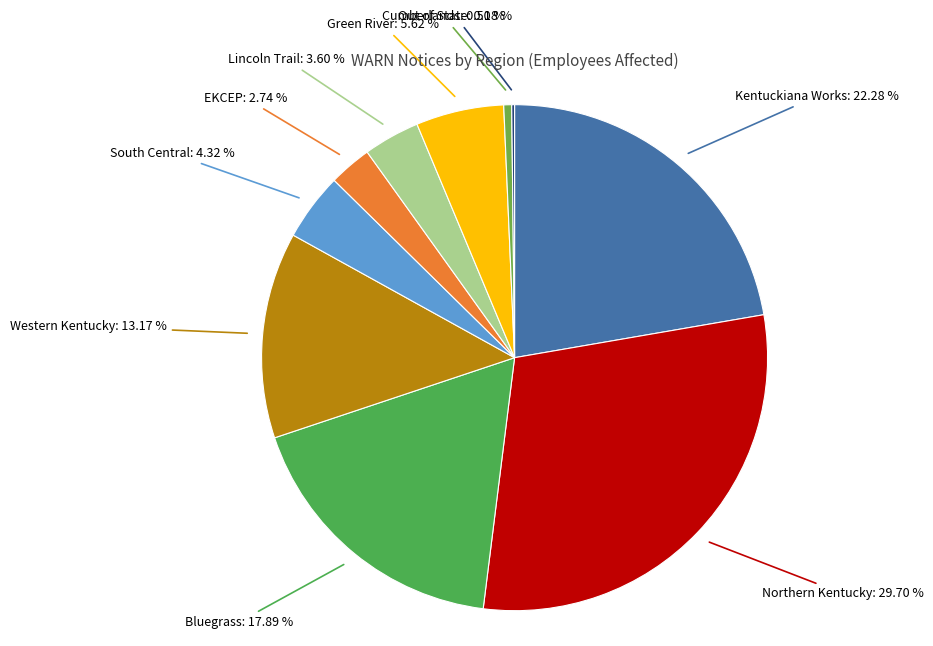

To the nearest percent, what is the difference between the largest and smallest slice percentages?

30%